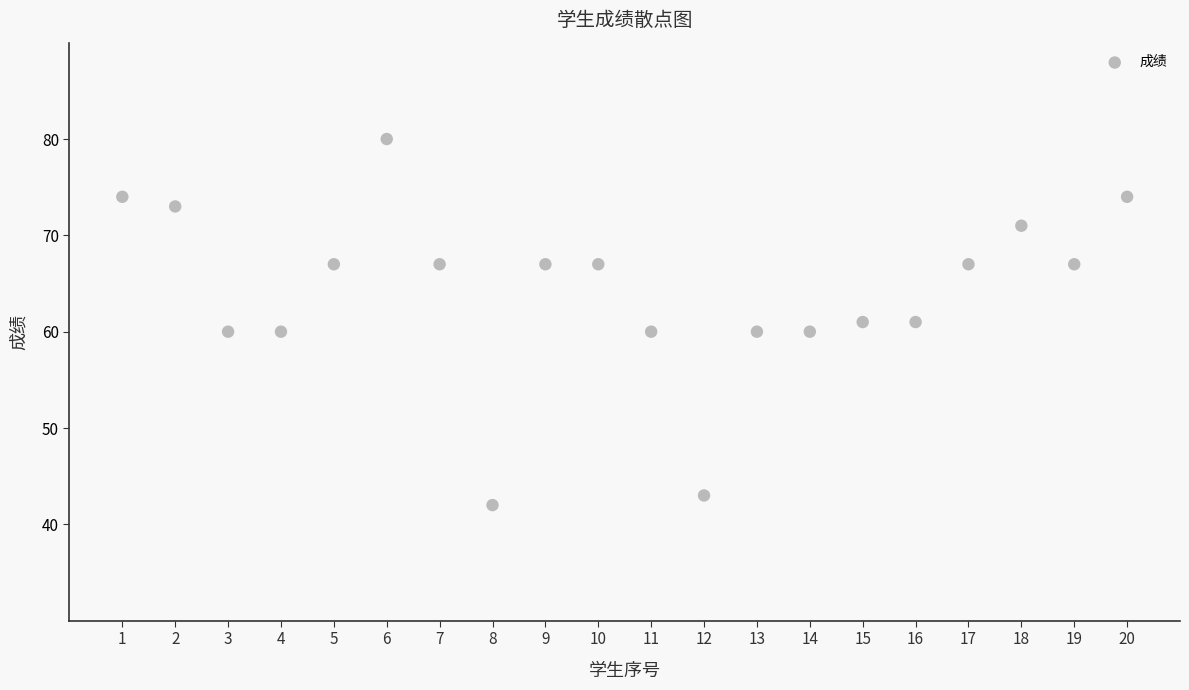

What is the range of X values (max minus min)?

19